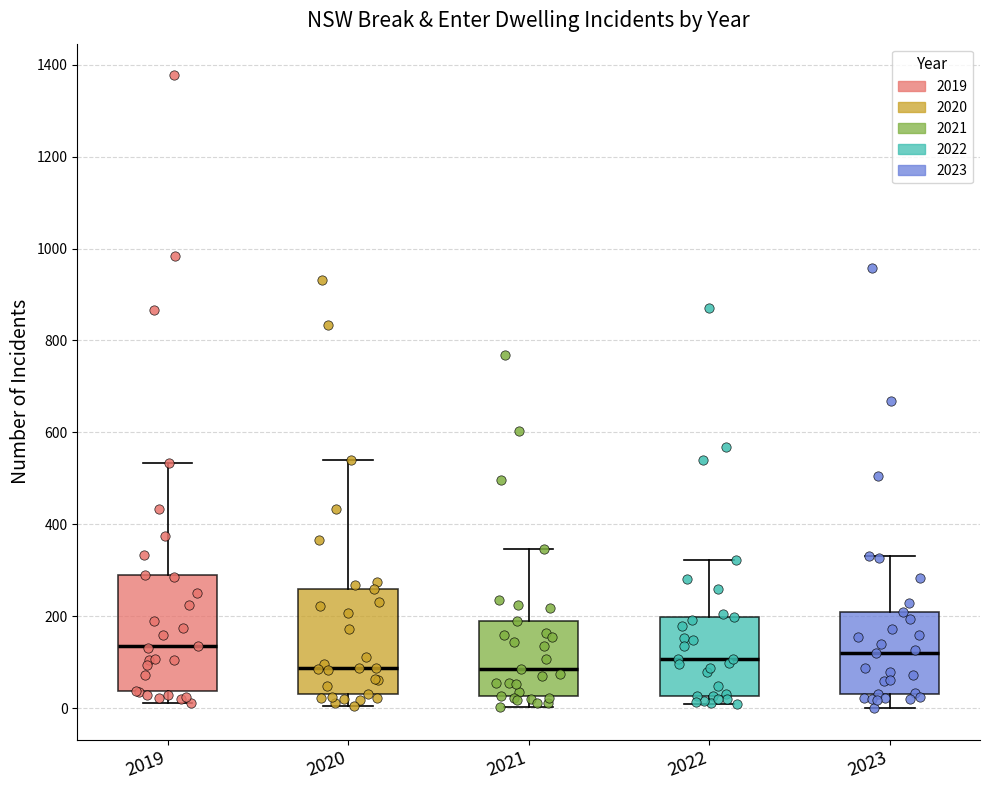

Comparing the boxes themselves (not the whiskers), which one is the tallest?

2019